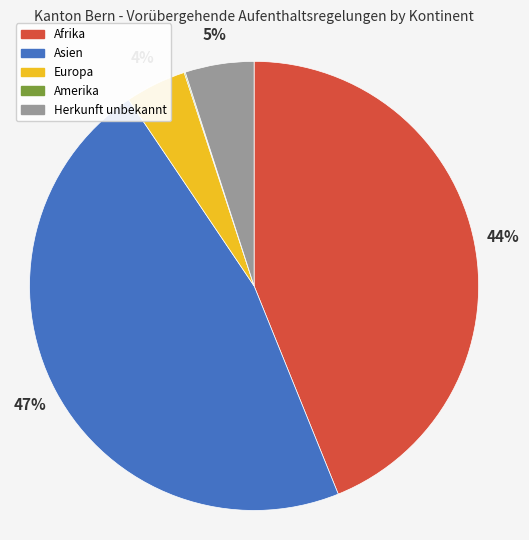

True or false: Herkunft unbekannt accounts for 5% of the total.

True